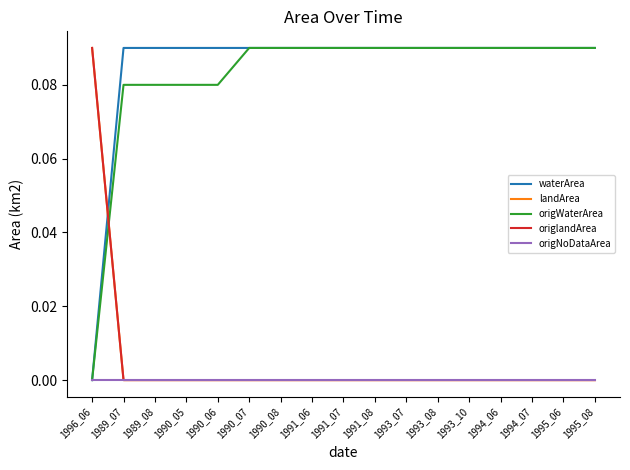

What is the spread (max minus min) of values at 1993_10?

0.1